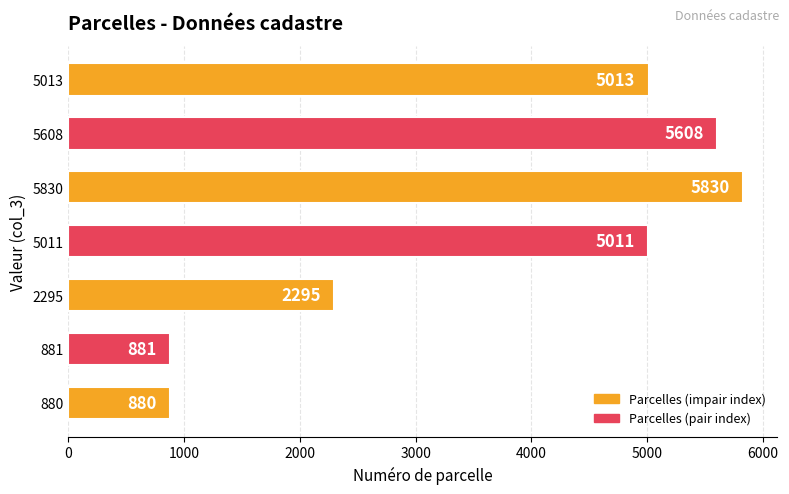

Rank the categories by value from highest to lowest.

5830, 5608, 5013, 5011, 2295, 881, 880